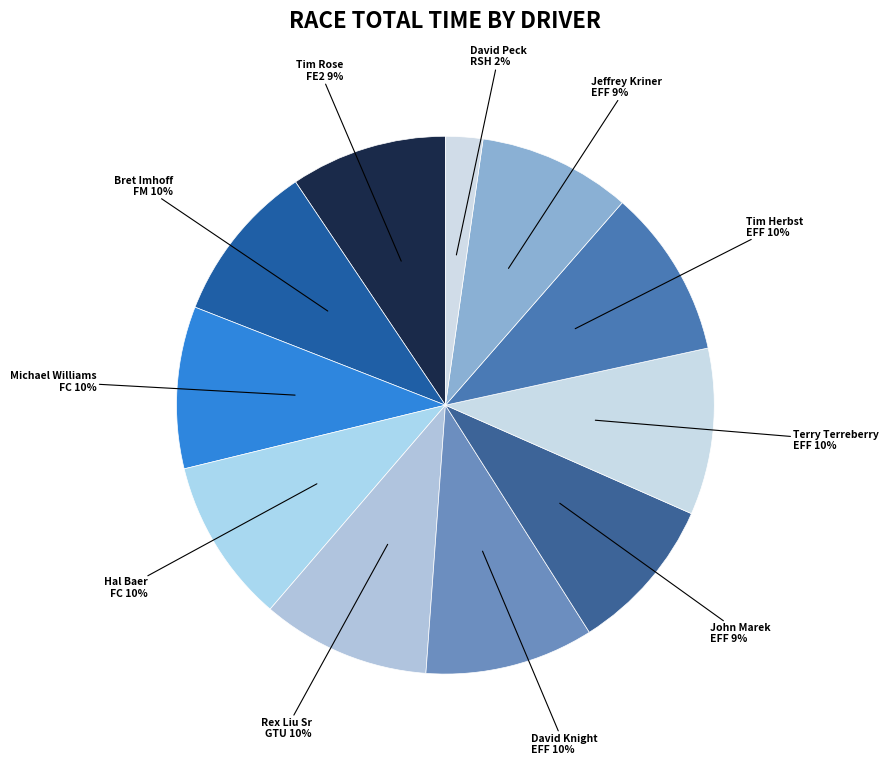

How many segments does this pie chart have?

11